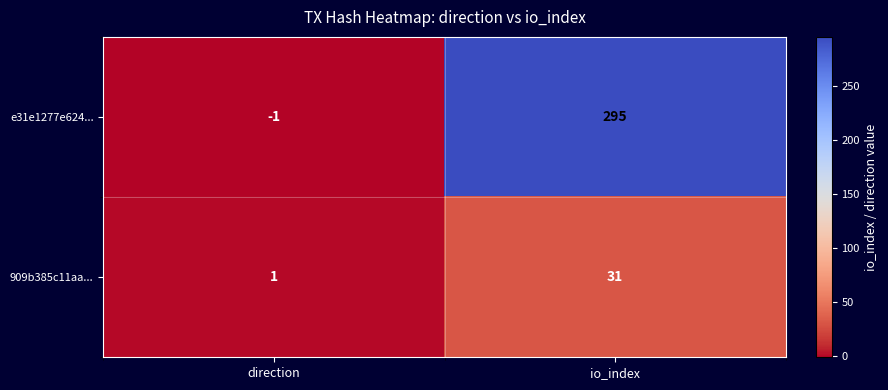

How many series are shown in this chart?

2